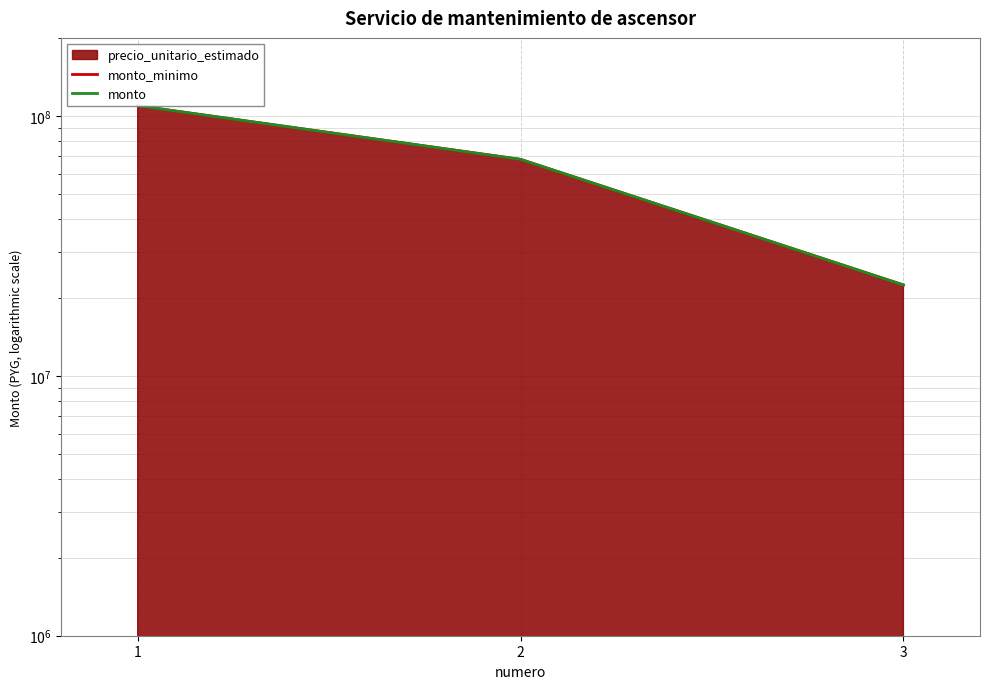

The monto_minimo series shows 12158138 at 3. True or false?

False